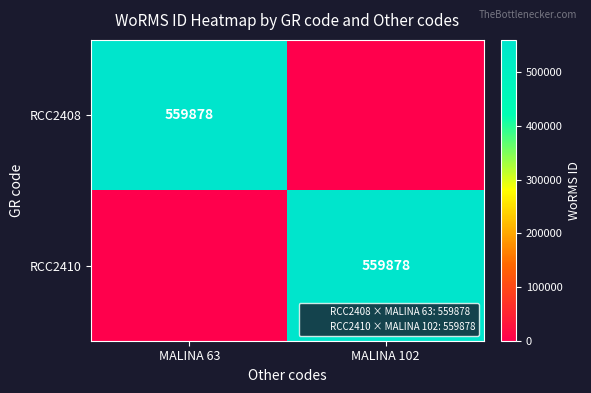

The RCC2410 series shows 559878 at MALINA 102. True or false?

True